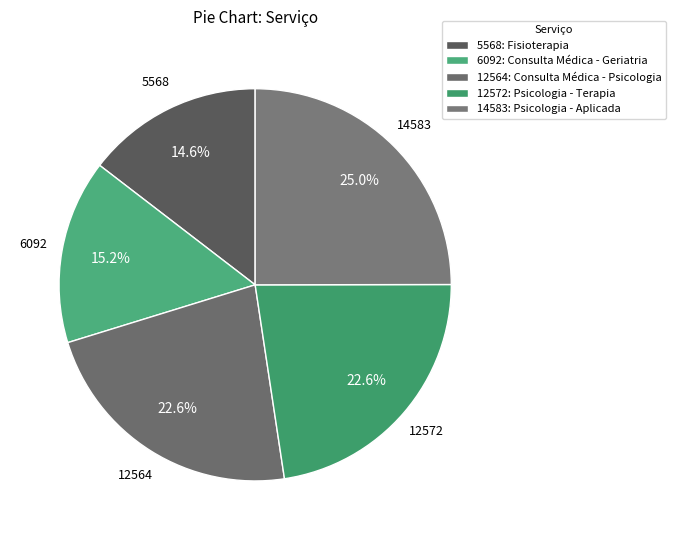

Count the number of slices in the pie.

5